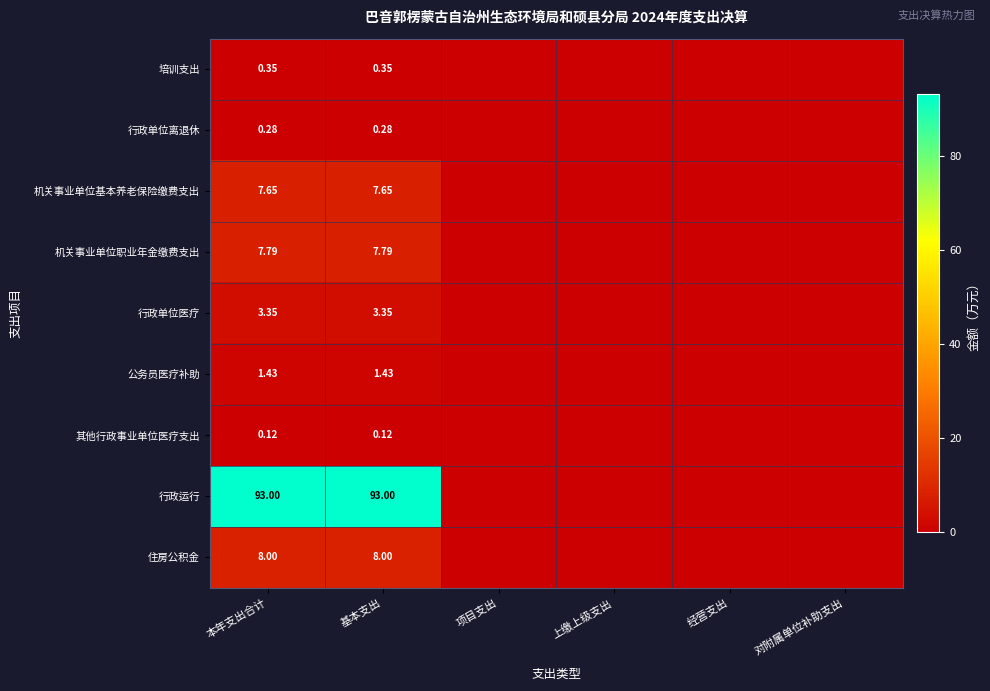

Rank the series at 本年支出合计 from lowest to highest value.

其他行政事业单位医疗支出, 行政单位离退休, 培训支出, 公务员医疗补助, 行政单位医疗, 机关事业单位基本养老保险缴费支出, 机关事业单位职业年金缴费支出, 住房公积金, 行政运行